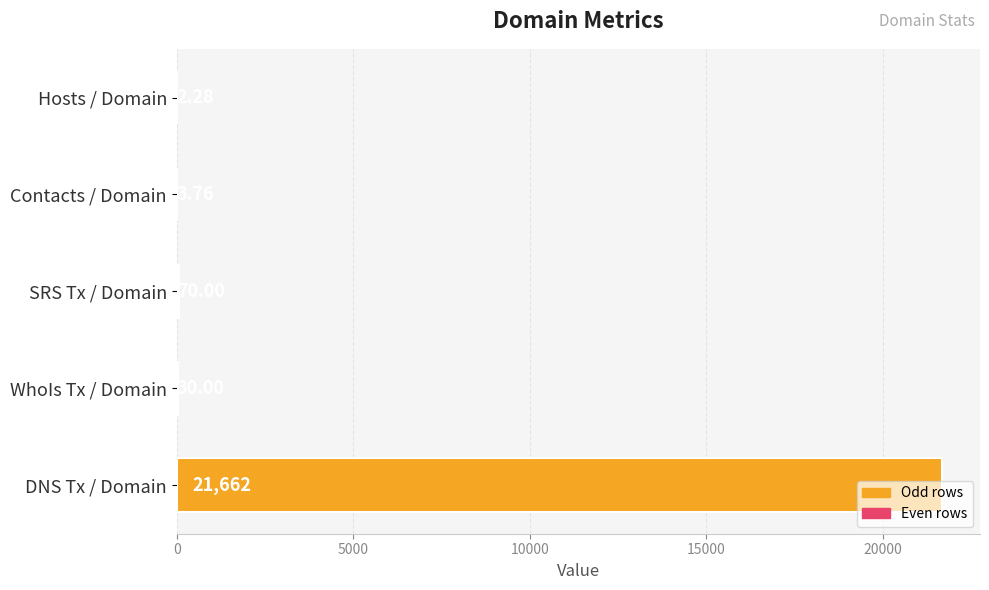

What is the sum of all values?

21768.0